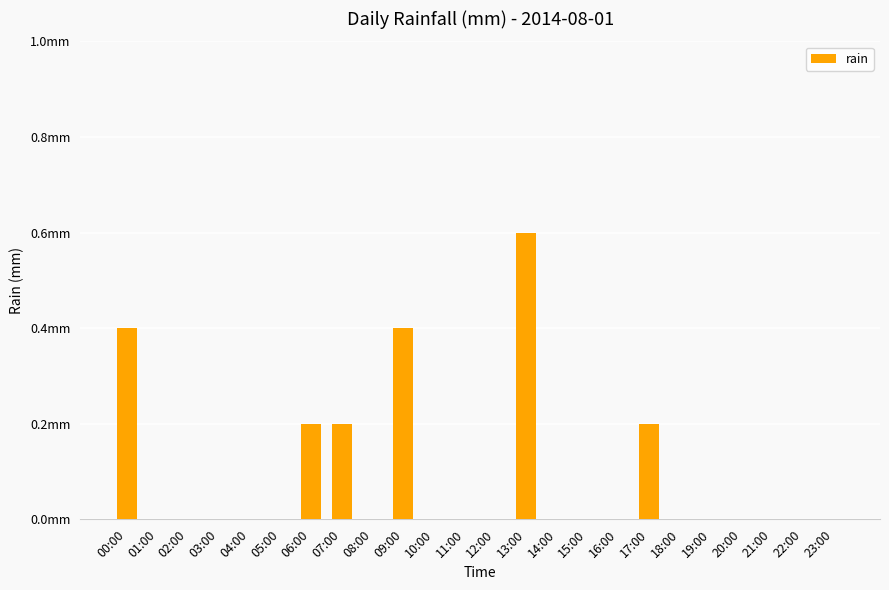

How many positive values are there?

6